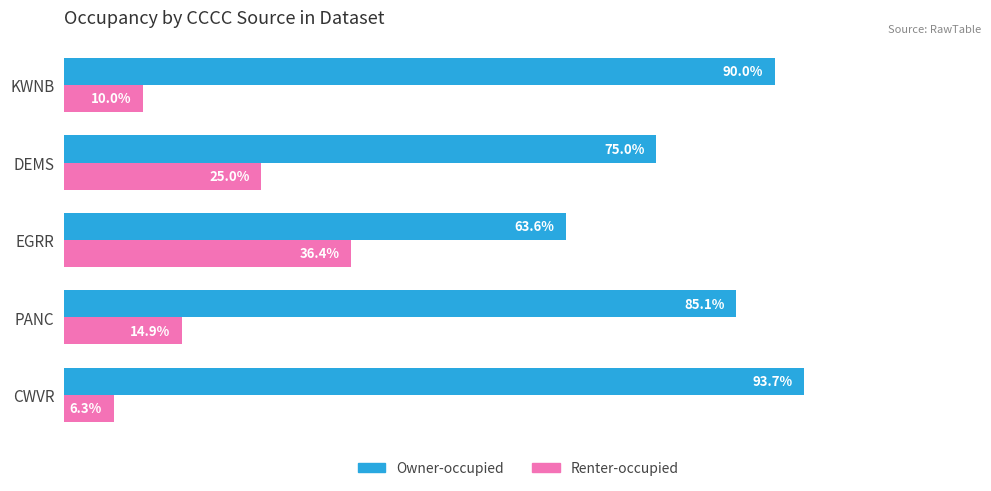

Rank the series by their average value, from highest to lowest.

Owner-occupied, Renter-occupied